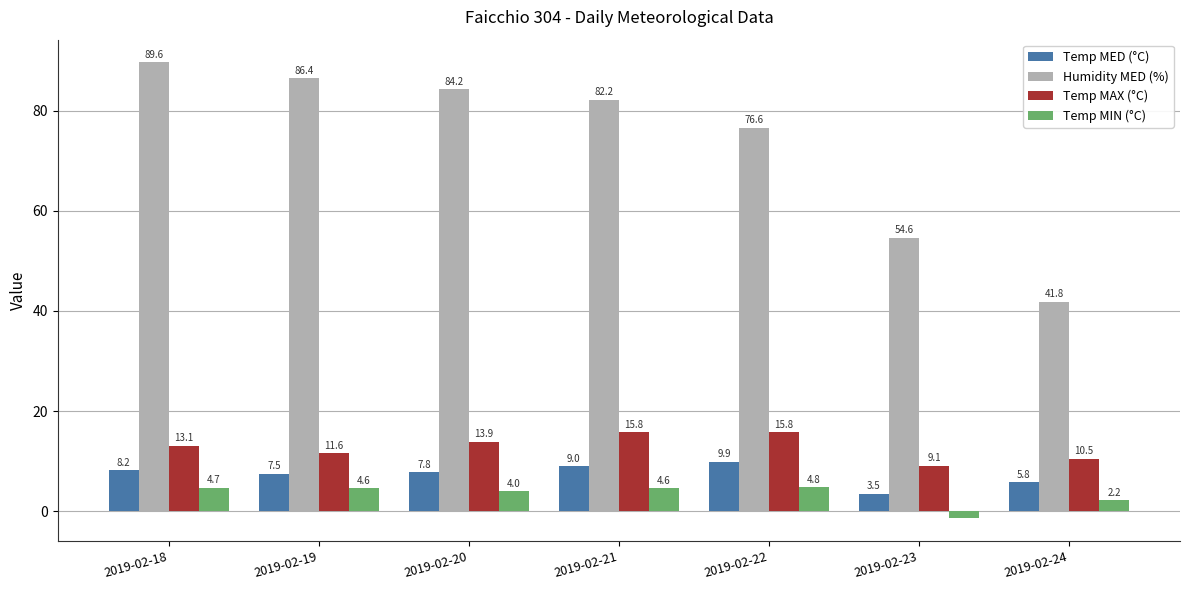

Reading left to right, extract all data points from this chart.

Temp MED (°C): 2019-02-18=8.2	2019-02-19=7.5	2019-02-20=7.8	2019-02-21=9.0	2019-02-22=9.9	2019-02-23=3.5	2019-02-24=5.8
Humidity MED (%): 2019-02-18=89.6	2019-02-19=86.4	2019-02-20=84.2	2019-02-21=82.2	2019-02-22=76.6	2019-02-23=54.6	2019-02-24=41.8
Temp MAX (°C): 2019-02-18=13.1	2019-02-19=11.6	2019-02-20=13.9	2019-02-21=15.8	2019-02-22=15.8	2019-02-23=9.1	2019-02-24=10.5
Temp MIN (°C): 2019-02-18=4.7	2019-02-19=4.6	2019-02-20=4.0	2019-02-21=4.6	2019-02-22=4.8	2019-02-23=-1.4	2019-02-24=2.2